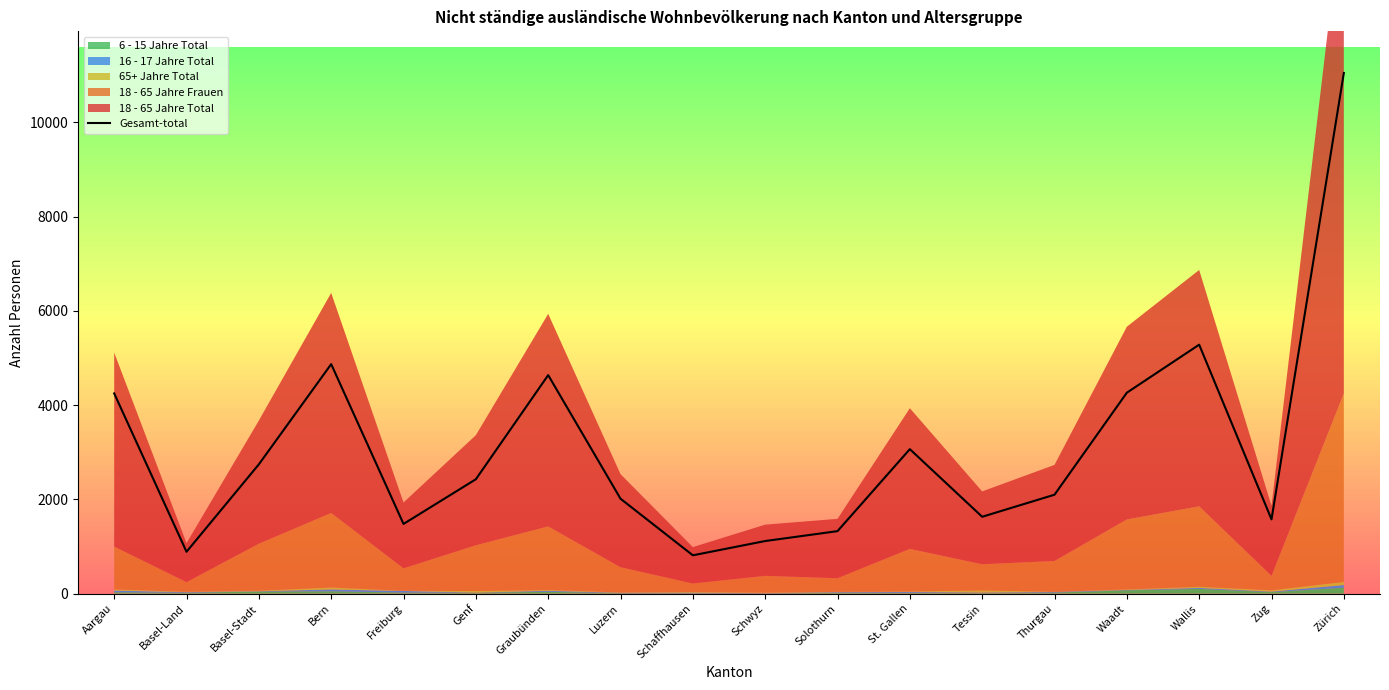

Rank the categories by value from highest to lowest.

Zürich, Wallis, Bern, Graubünden, Waadt, Aargau, St. Gallen, Basel-Stadt, Genf, Thurgau, Luzern, Tessin, Zug, Freiburg, Solothurn, Schwyz, Basel-Land, Schaffhausen